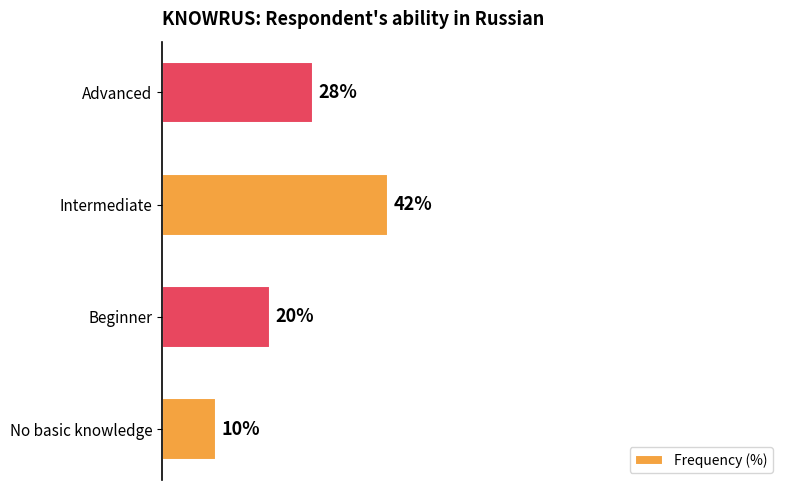

Which category has the lowest value across all series?

No basic knowledge